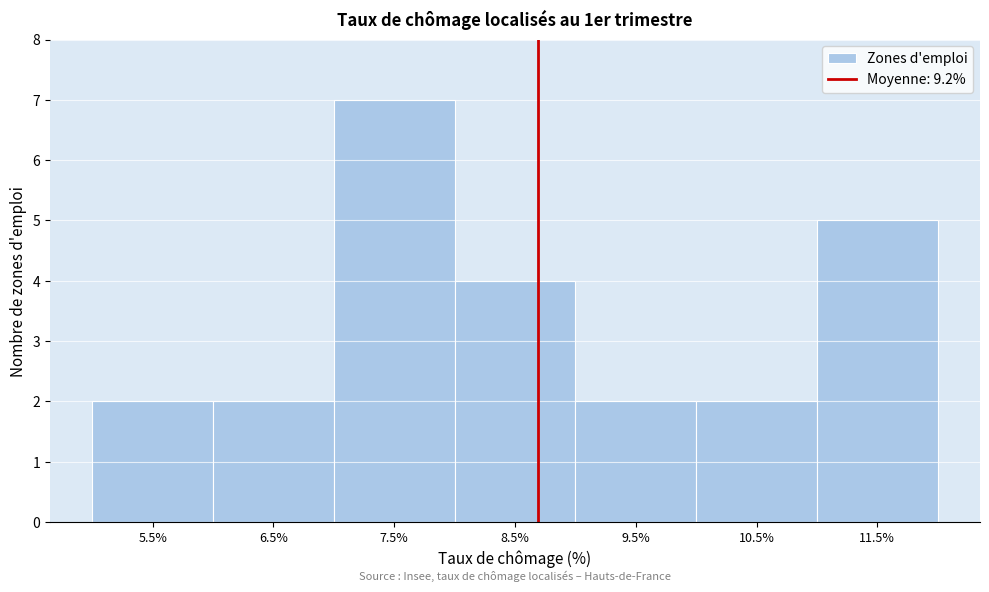

Reading left to right, transcribe all the data shown in this chart.

5.5%=2	6.5%=2	7.5%=7	8.5%=4	9.5%=2	10.5%=2	11.5%=5